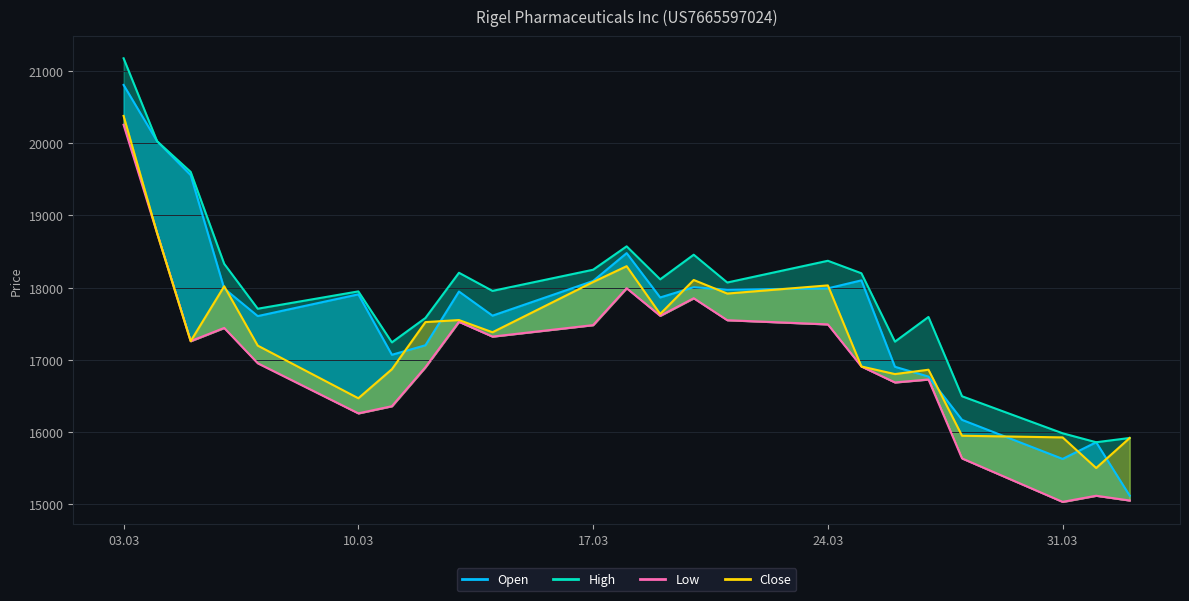

How many values in the Close series exceed 17382?

11